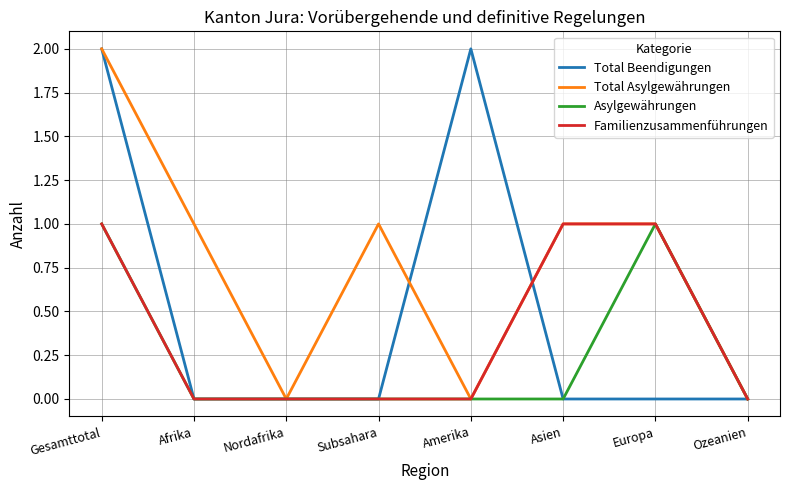

Reading left to right, transcribe all the data shown in this chart.

Total Beendigungen: Gesamttotal=2	Afrika=0	Nordafrika=0	Subsahara=0	Amerika=2	Asien=0	Europa=0	Ozeanien=0
Total Asylgewährungen: Gesamttotal=2	Afrika=1	Nordafrika=0	Subsahara=1	Amerika=0	Asien=1	Europa=1	Ozeanien=0
Asylgewährungen: Gesamttotal=1	Afrika=0	Nordafrika=0	Subsahara=0	Amerika=0	Asien=0	Europa=1	Ozeanien=0
Familienzusammenführungen: Gesamttotal=1	Afrika=0	Nordafrika=0	Subsahara=0	Amerika=0	Asien=1	Europa=1	Ozeanien=0